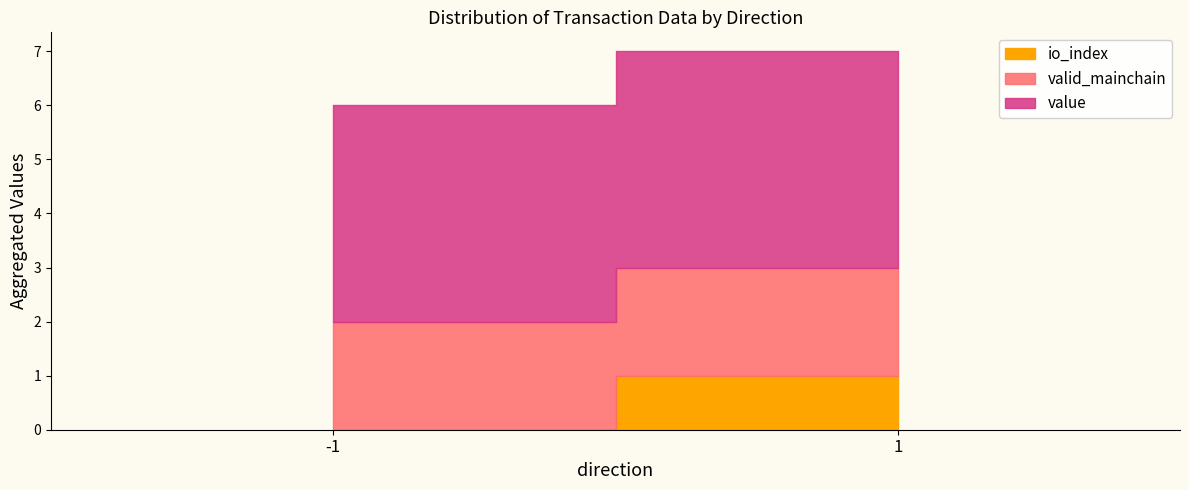

Reading right to left, list all the values displayed in this chart.

io_index: 1=0.0	1=1.0	-1=0.0	-1=0.0
valid_mainchain: 1=1.0	1=1.0	-1=1.0	-1=1.0
value: 1=2.0	1=2.0	-1=2.0	-1=2.0